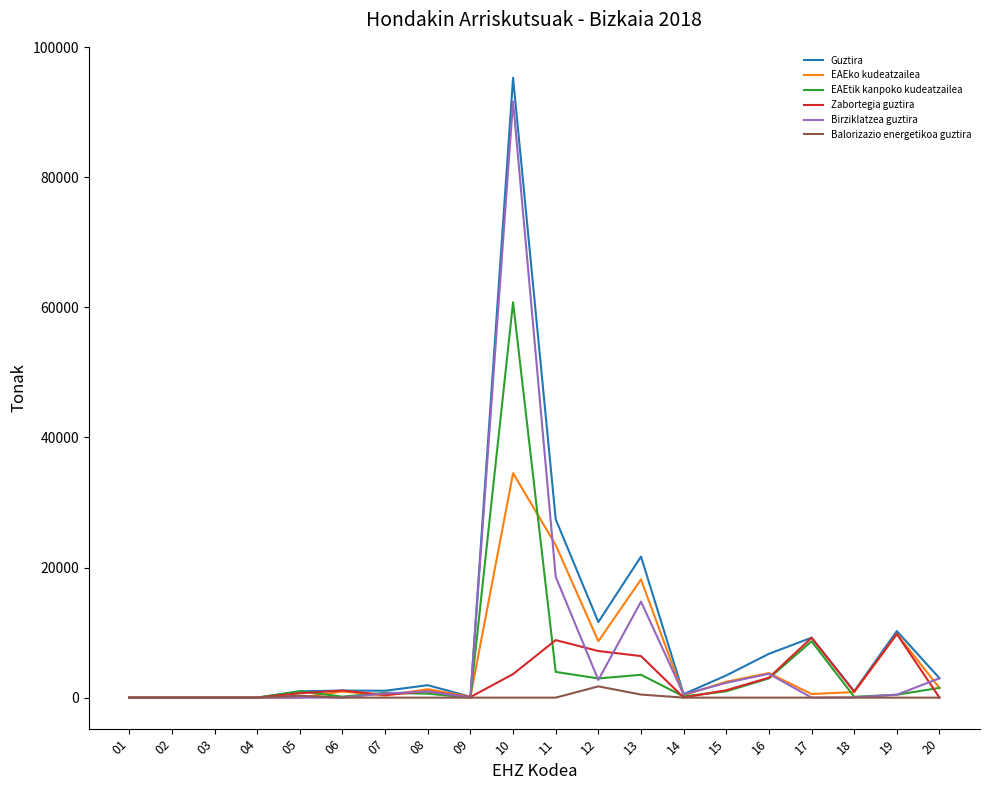

The value of Zabortegia guztira at 15 is 1137.9. True or false?

True